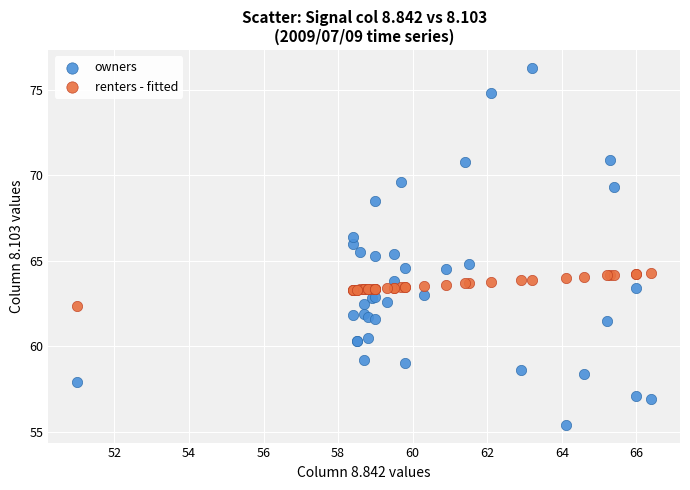

Which series contains the highest Y value?

owners